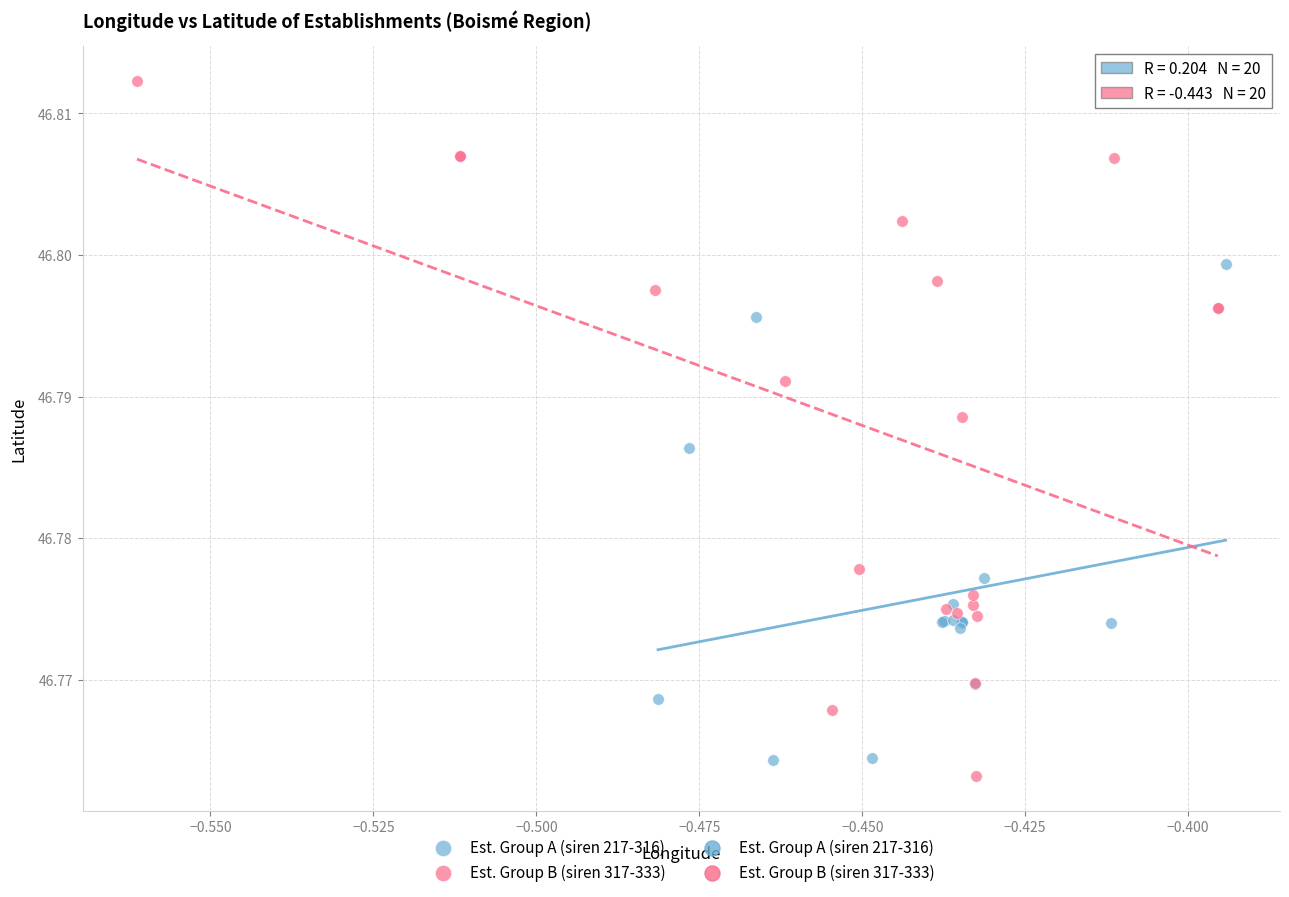

Which series contains the highest Y value?

Est. Group B (siren 317-333)